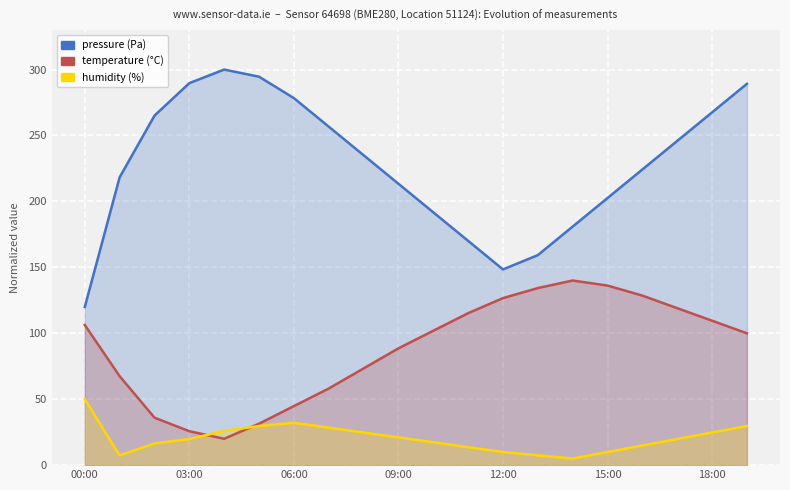

How many values in the temperature series exceed 101?

10